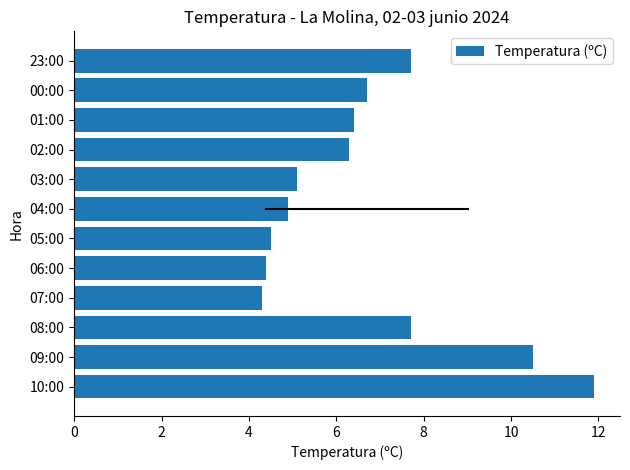

Reading left to right, transcribe all the data shown in this chart.

11.9	10.5	7.7	4.3	4.4	4.5	4.9	5.1	6.3	6.4	6.7	7.7